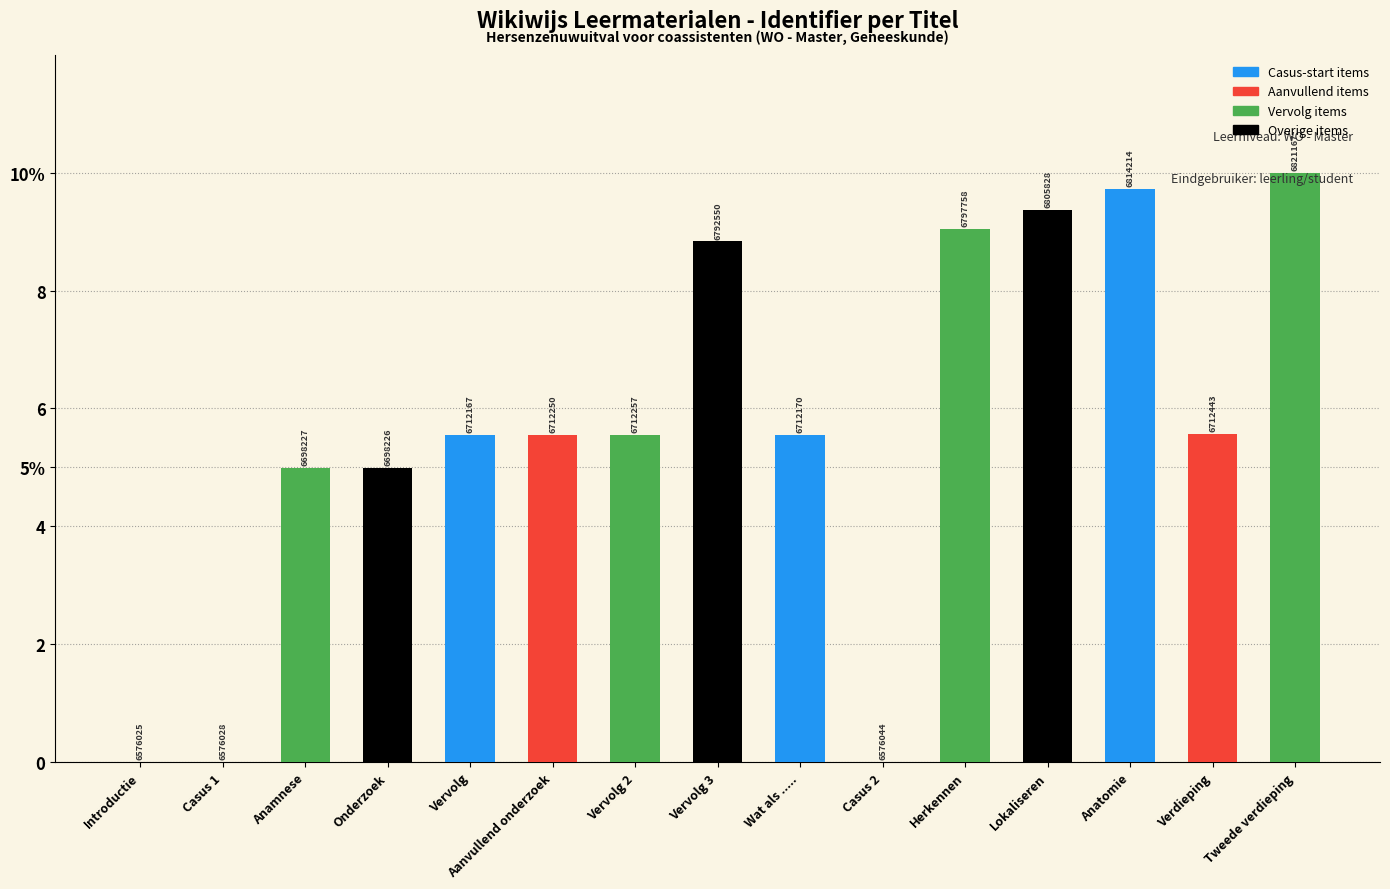

At which label is the value closest to 5?

Anamnese